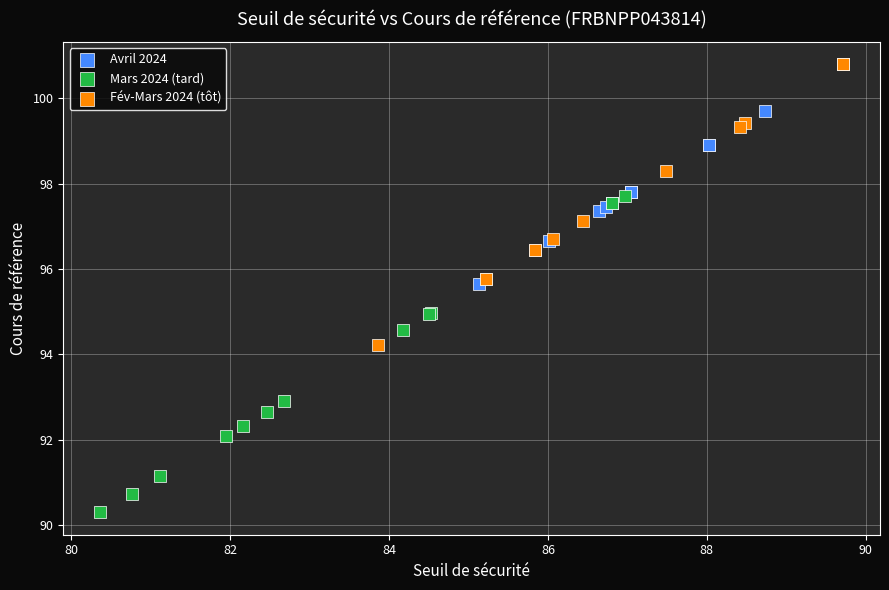

Which series reaches the minimum Y coordinate?

Mars 2024 (tard)